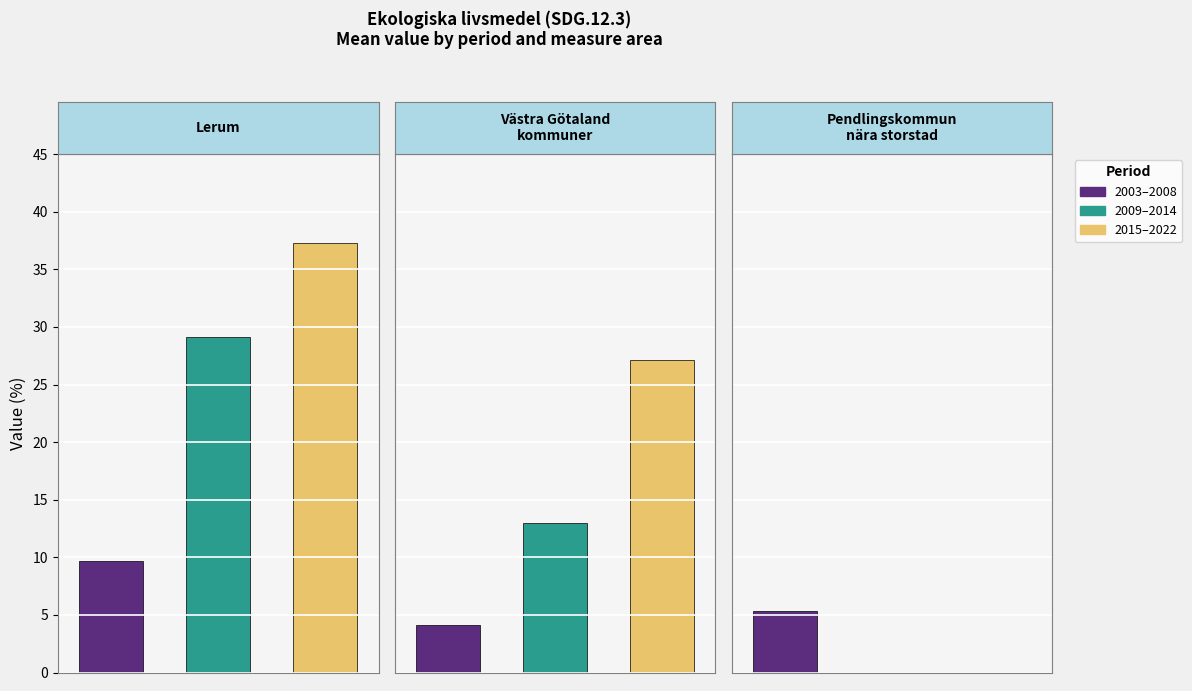

List the series in order of their peak value, lowest first.

Pendlingskommun nära storstad, Västra götalands läns kommuner, Lerum